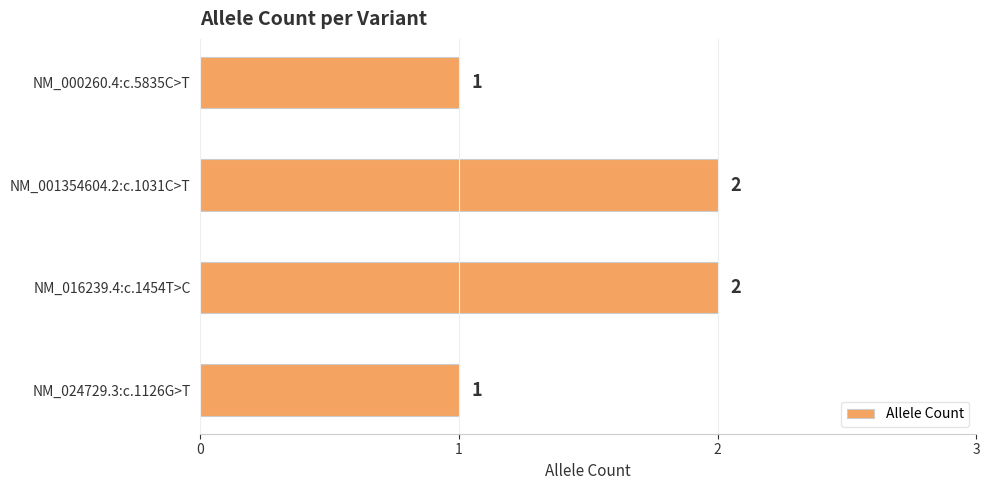

What is the change in value from NM_024729.3:c.1126G>T to NM_016239.4:c.1454T>C?

+1